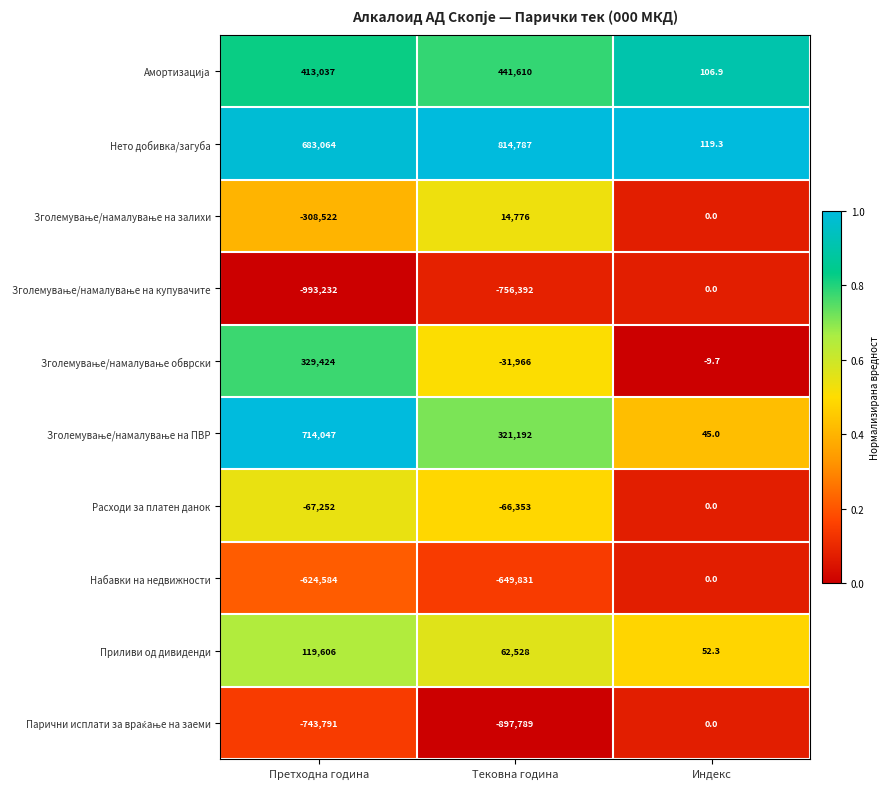

What is the difference between the highest and lowest values at Претходна година?

1707279.0